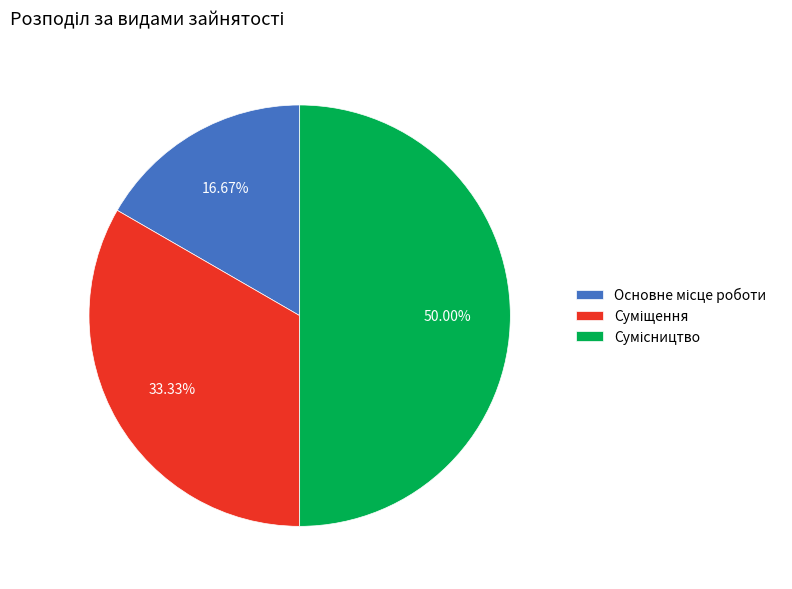

How many segments does this pie chart have?

3